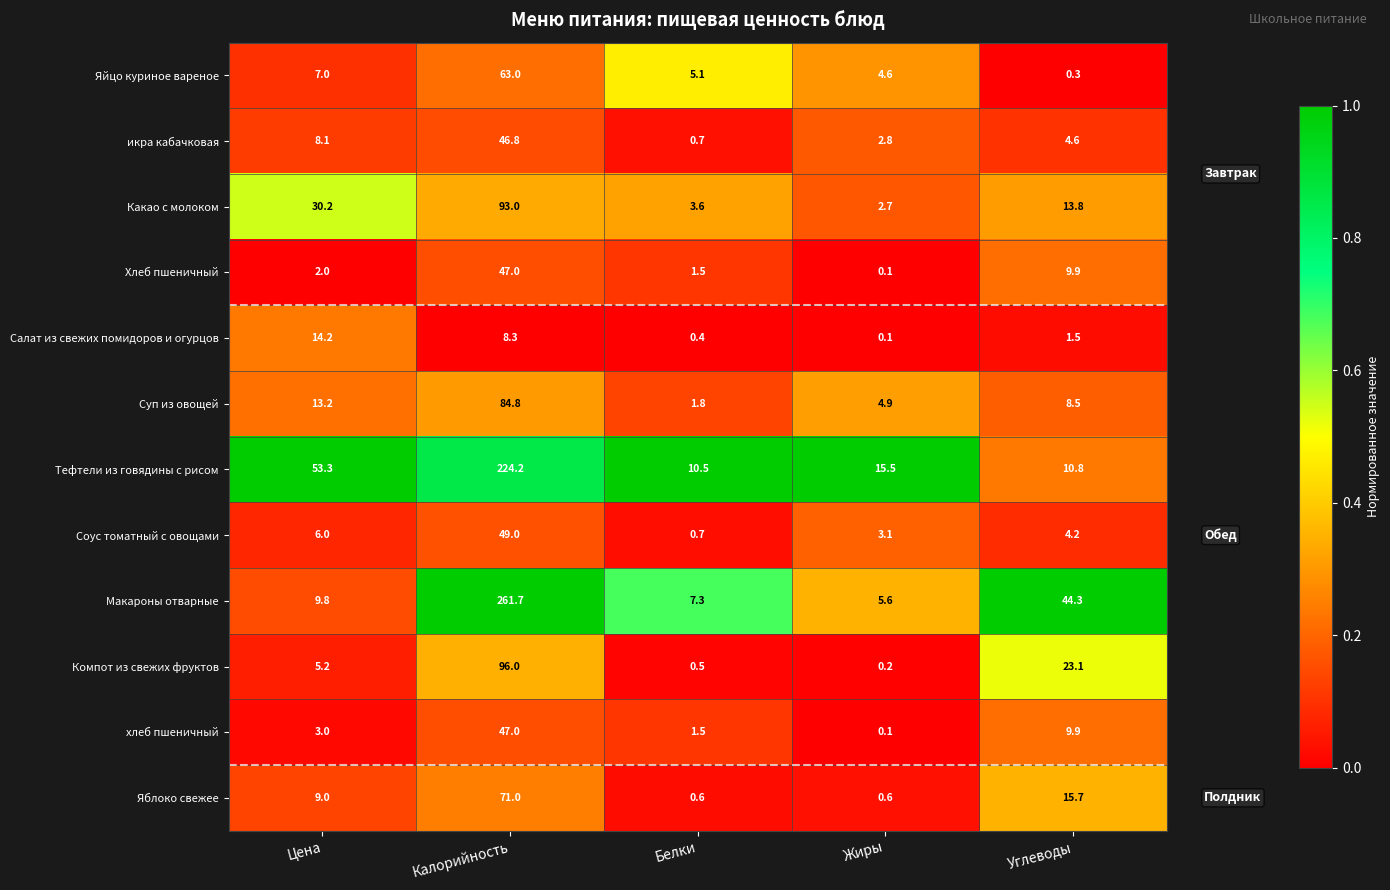

Which category has the highest value across all series?

Калорийность